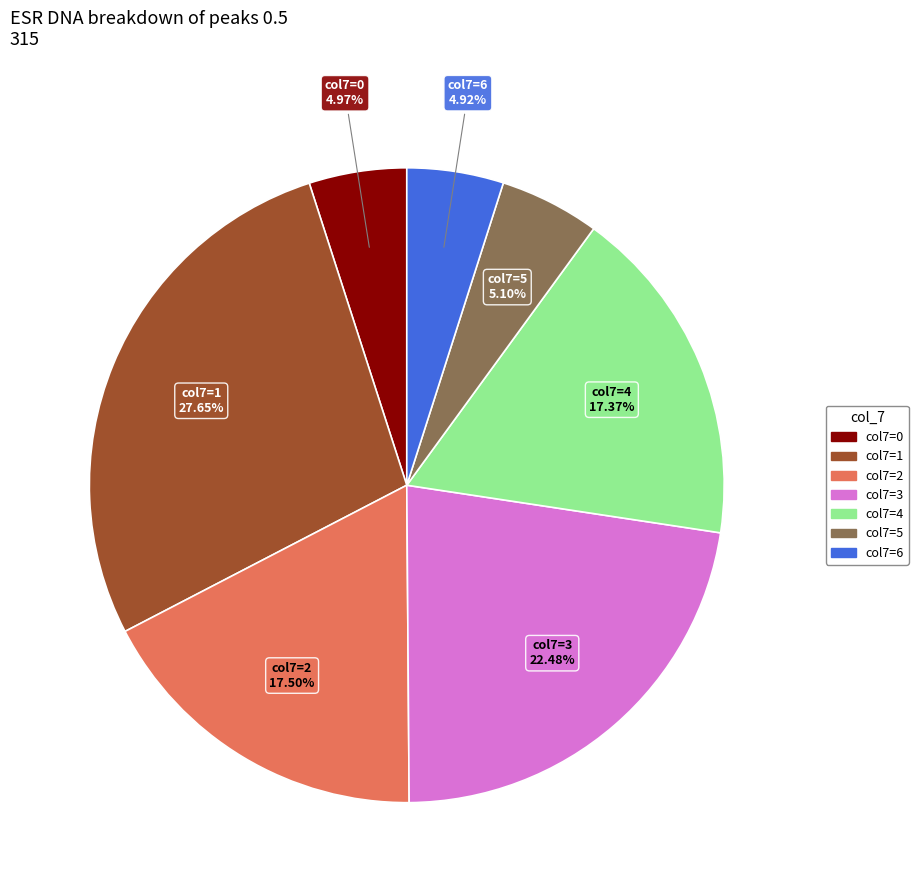

Does any single category account for the majority?

No